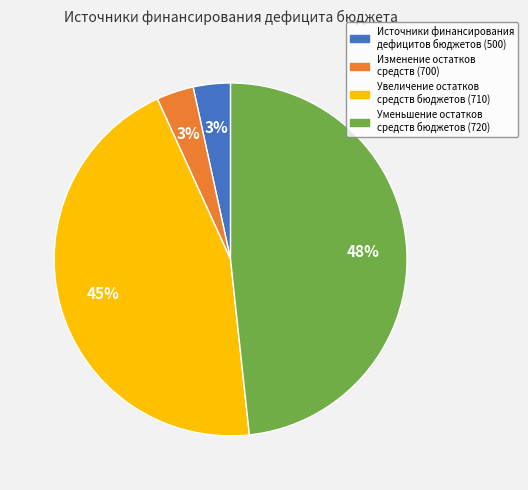

Is there any slice that represents more than half of the pie?

No